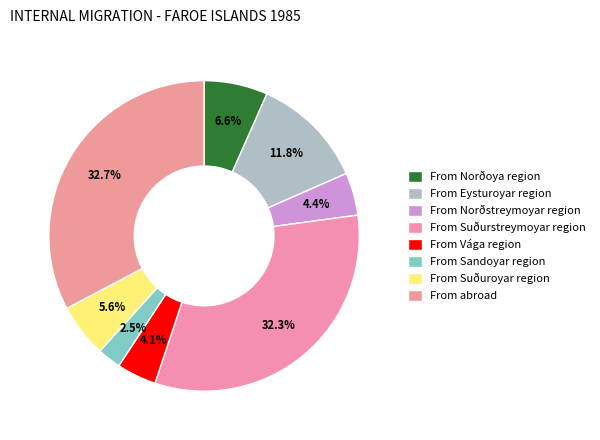

How many slices are in this pie chart?

8